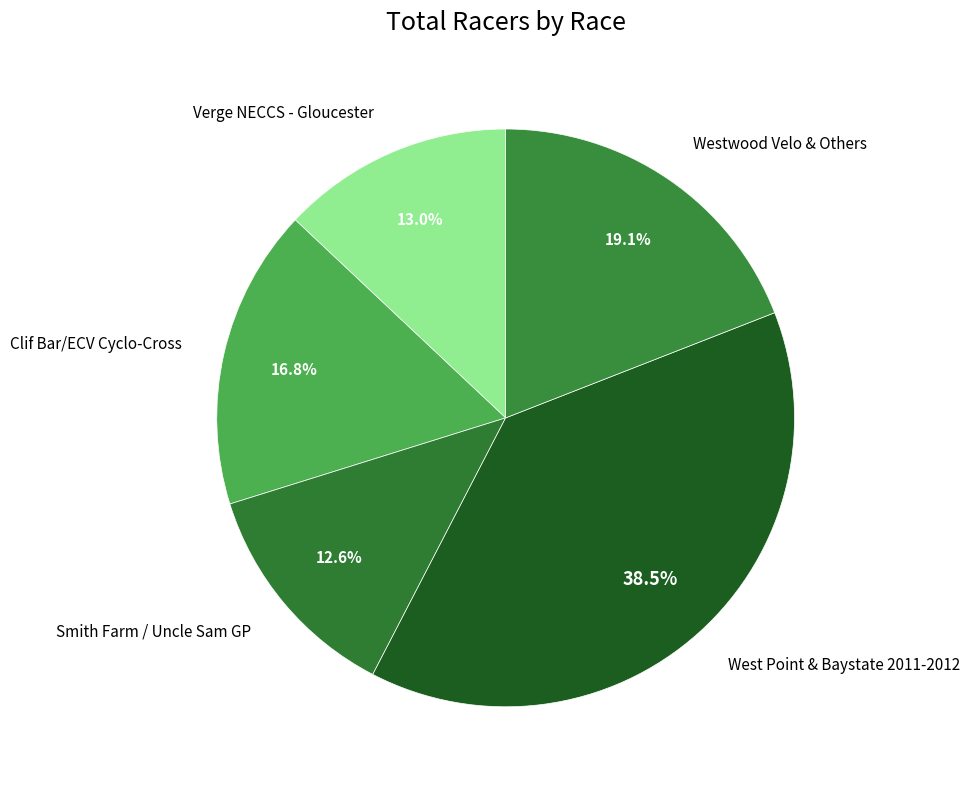

Which category has the biggest portion of the pie?

West Point & Baystate 2011-2012